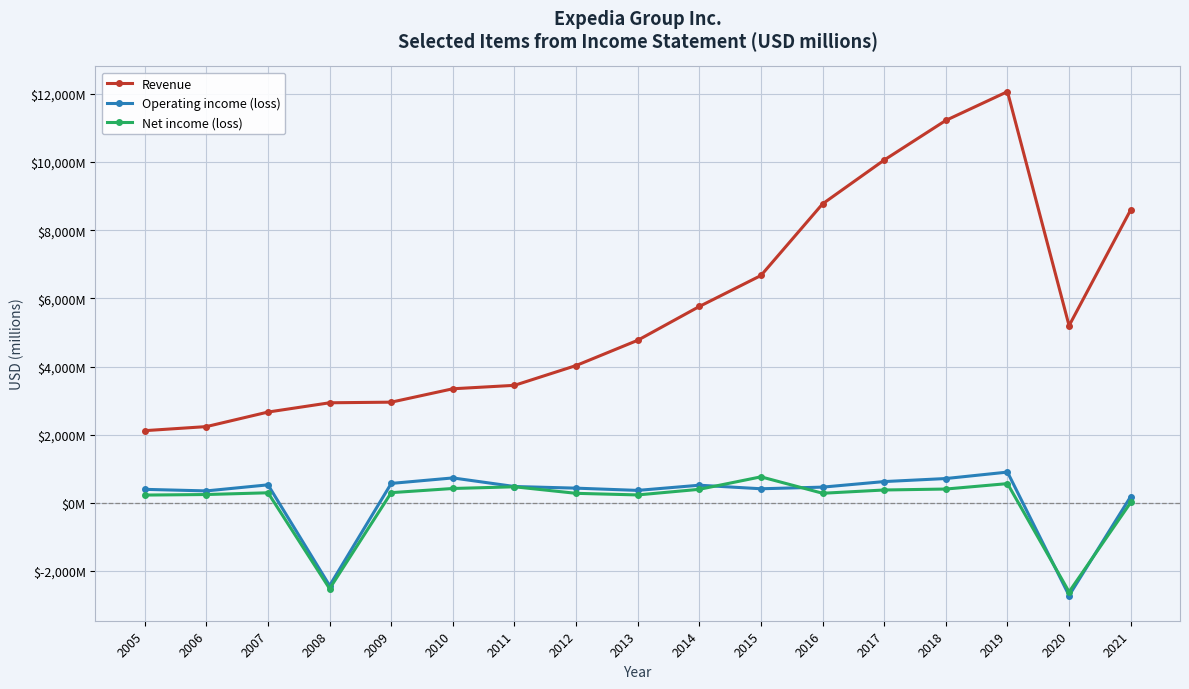

Is this an area chart (filled region under the line)?

No